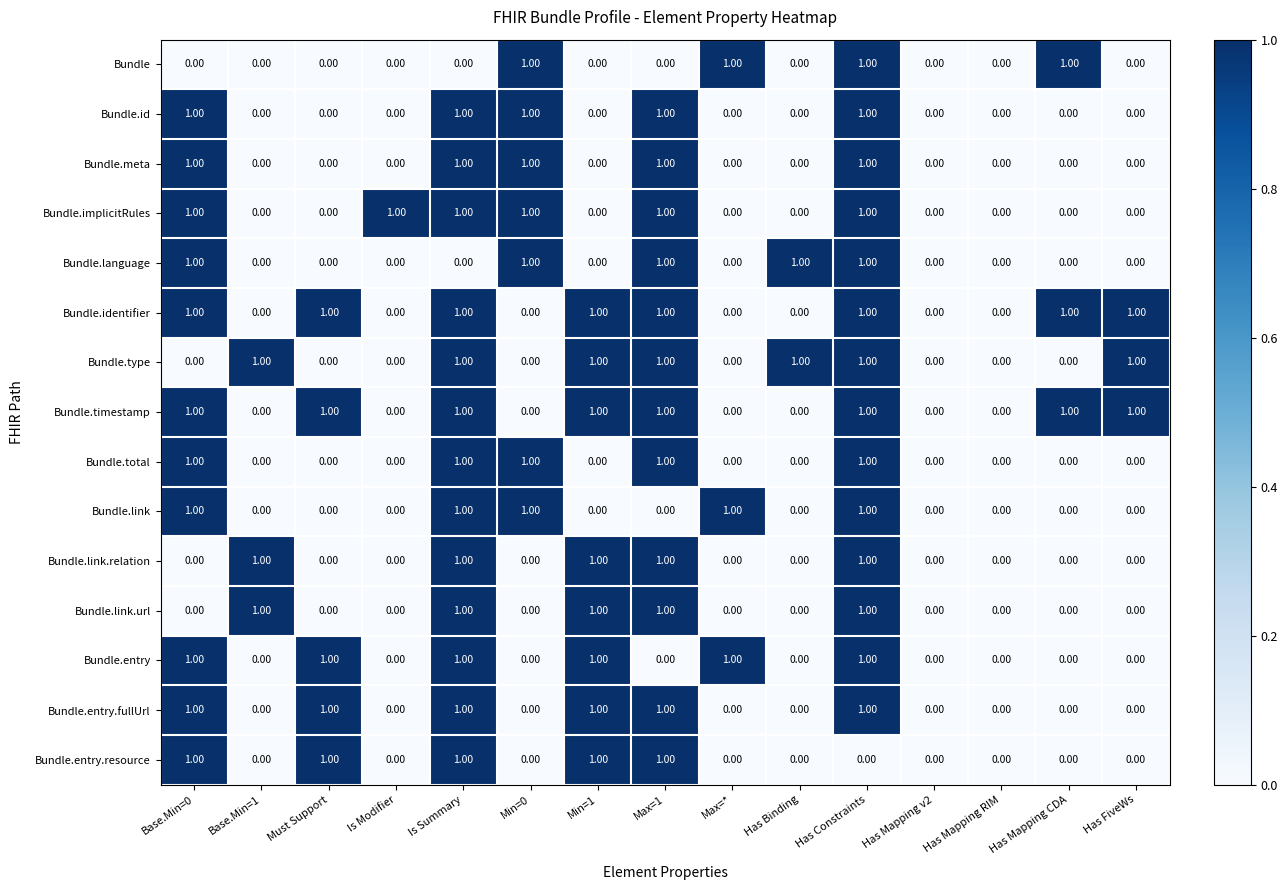

What is the greatest value displayed?

1